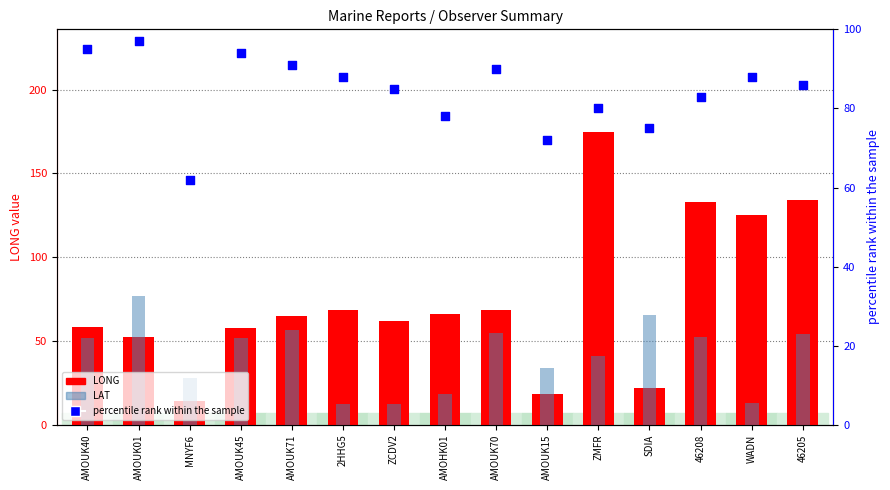

Is the value of percentile rank within the sample at 46208 greater than the value of LAT at AMOUK70?

Yes